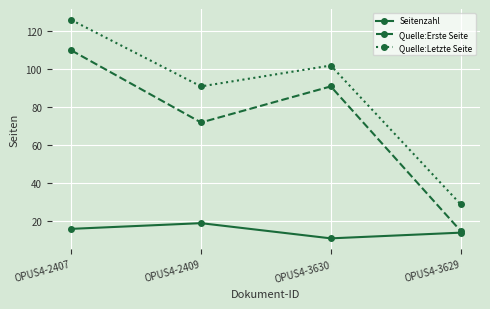

Between OPUS4-2409 and OPUS4-3629, which series saw the biggest shift?

Quelle:Letzte Seite